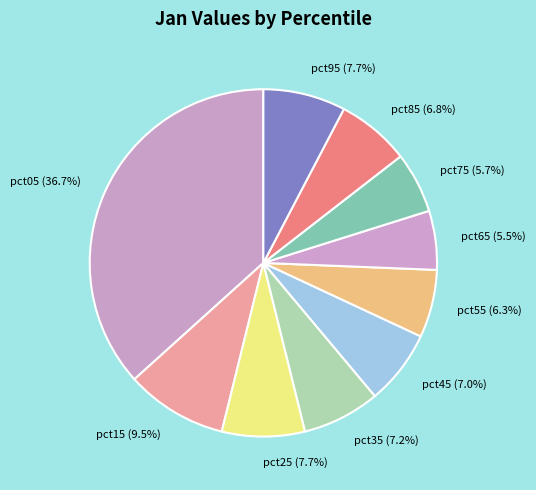

Does any single category account for the majority?

No